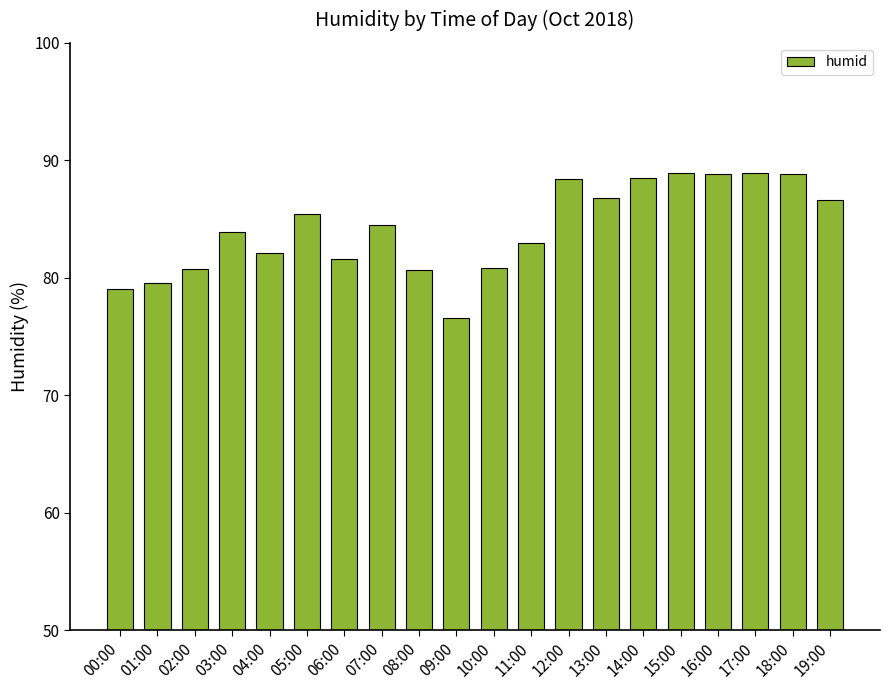

Is it true that the value at 07:00 is 84.5?

True